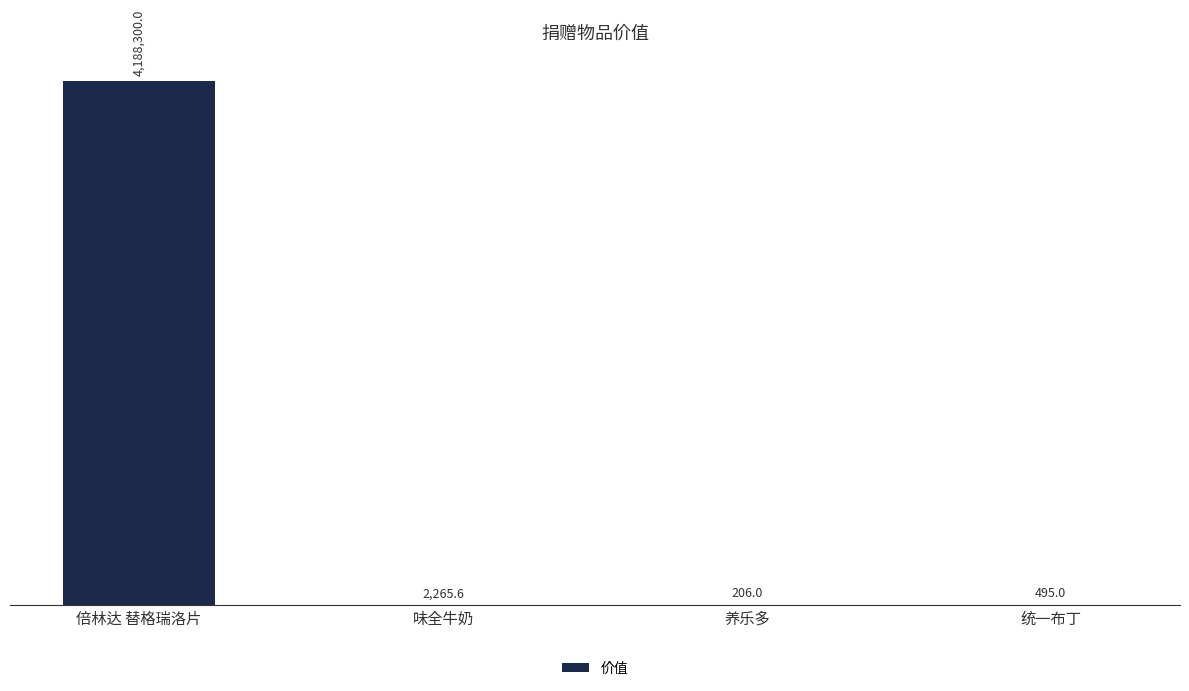

Reading right to left, extract all data points from this chart.

统一布丁=495.0	养乐多=206.0	味全牛奶=2265.6	倍林达 替格瑞洛片=4188300.0